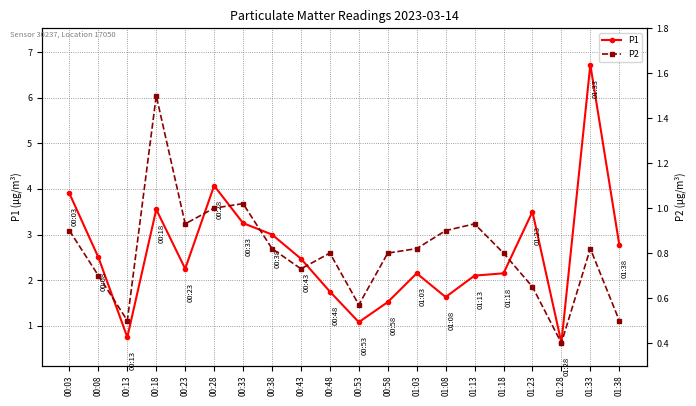

True or false: P2 has a value of 0.5 at 00:13.

True